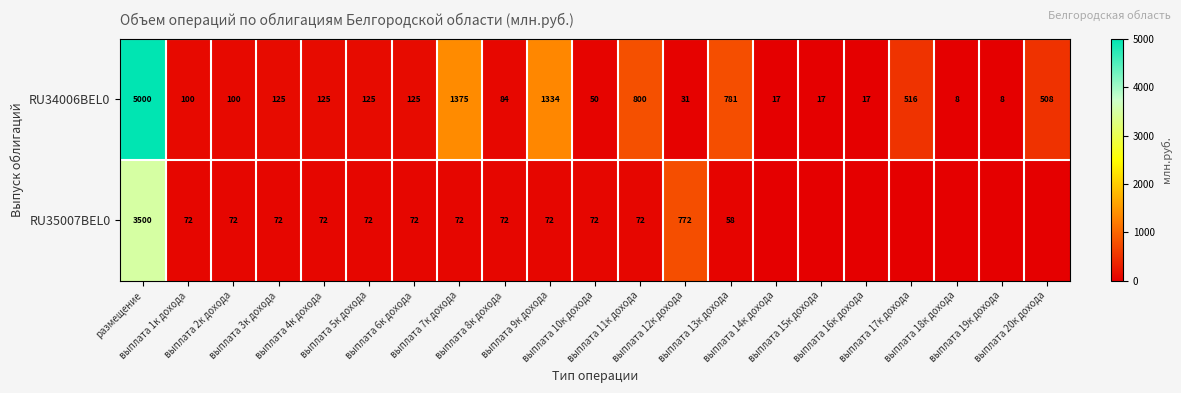

What is the average value of the RU34006BEL0 series?

536